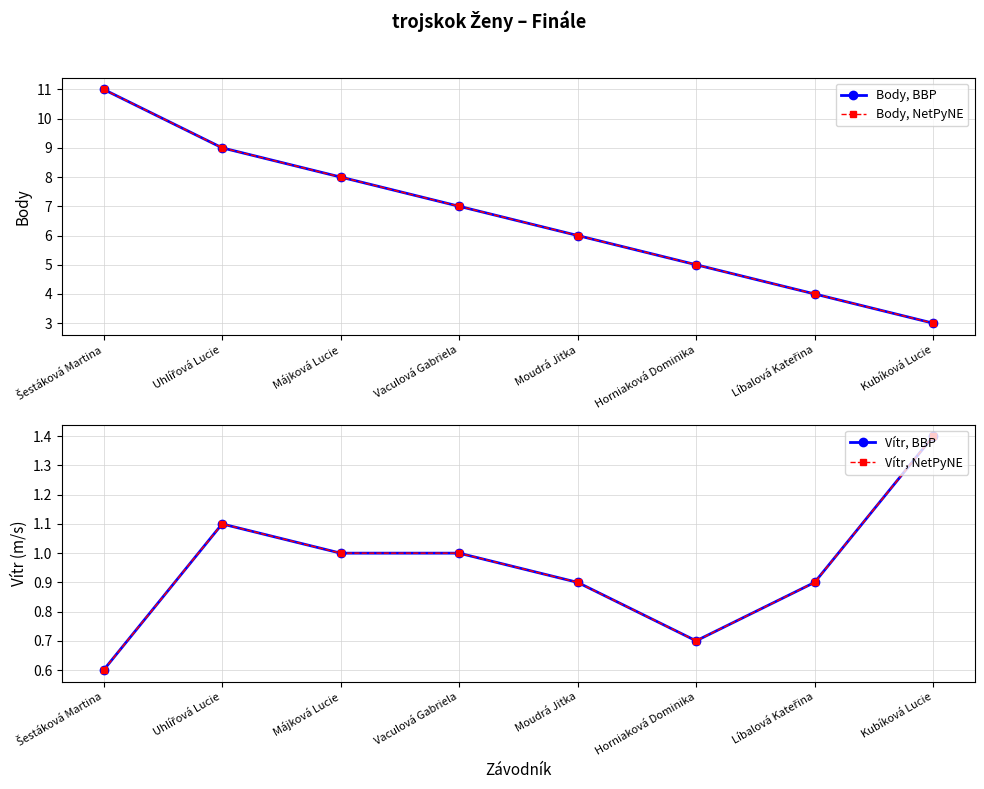

True or false: Vítr, BBP has more than 2 interior local peaks.

False